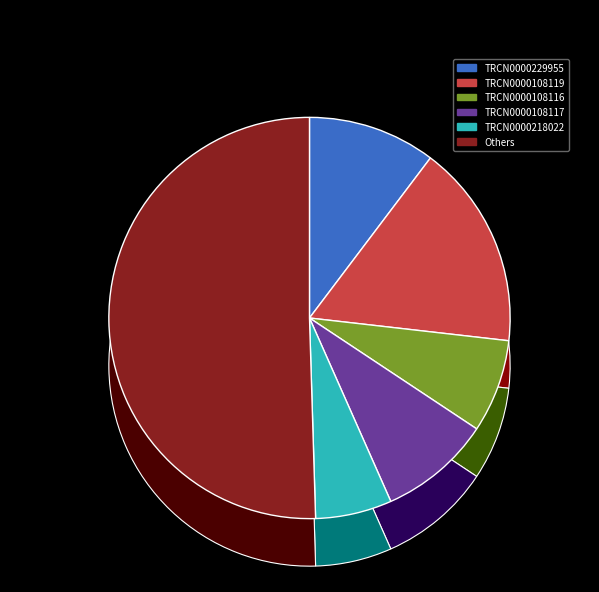

How many segments does this pie chart have?

8